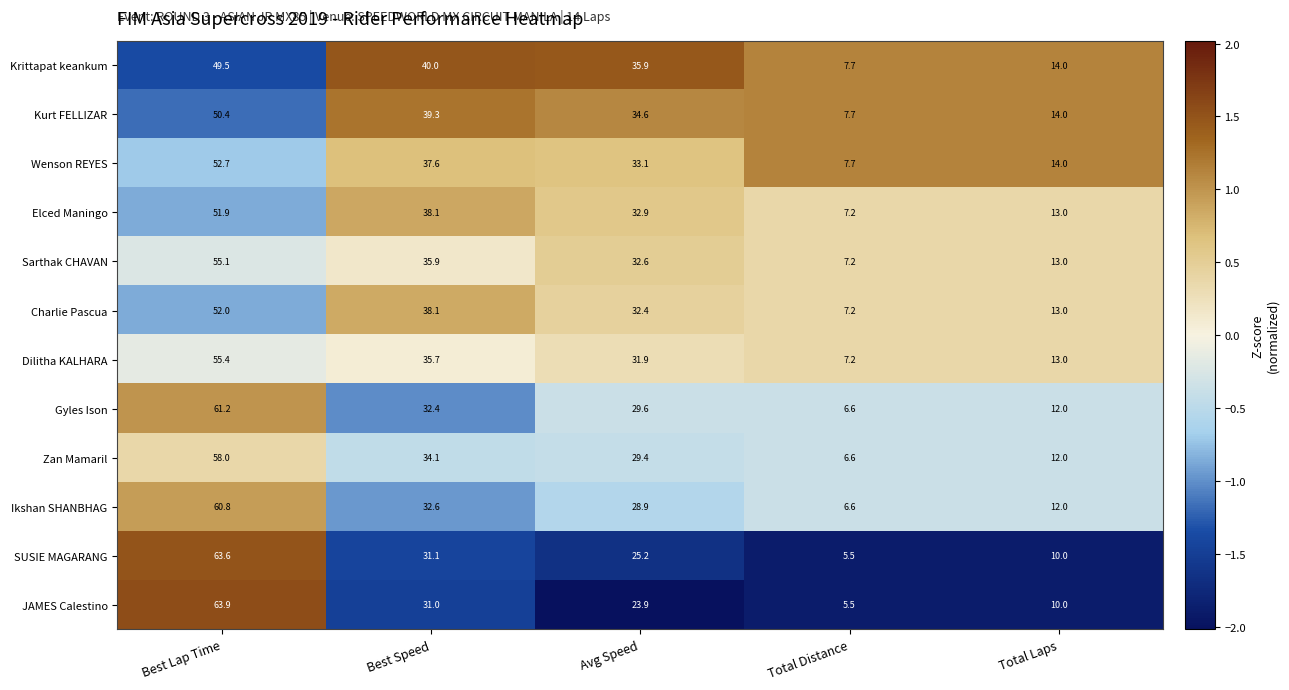

Count the number of data series in this chart.

12